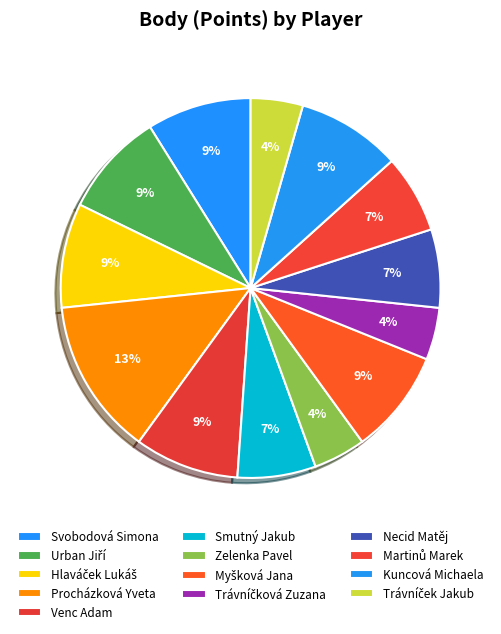

Rank the categories by value from lowest to highest.

Zelenka Pavel, Trávníčková Zuzana, Trávníček Jakub, Smutný Jakub, Necid Matěj, Martinů Marek, Svobodová Simona, Urban Jiří, Hlaváček Lukáš, Venc Adam, Myšková Jana, Kuncová Michaela, Procházková Yveta